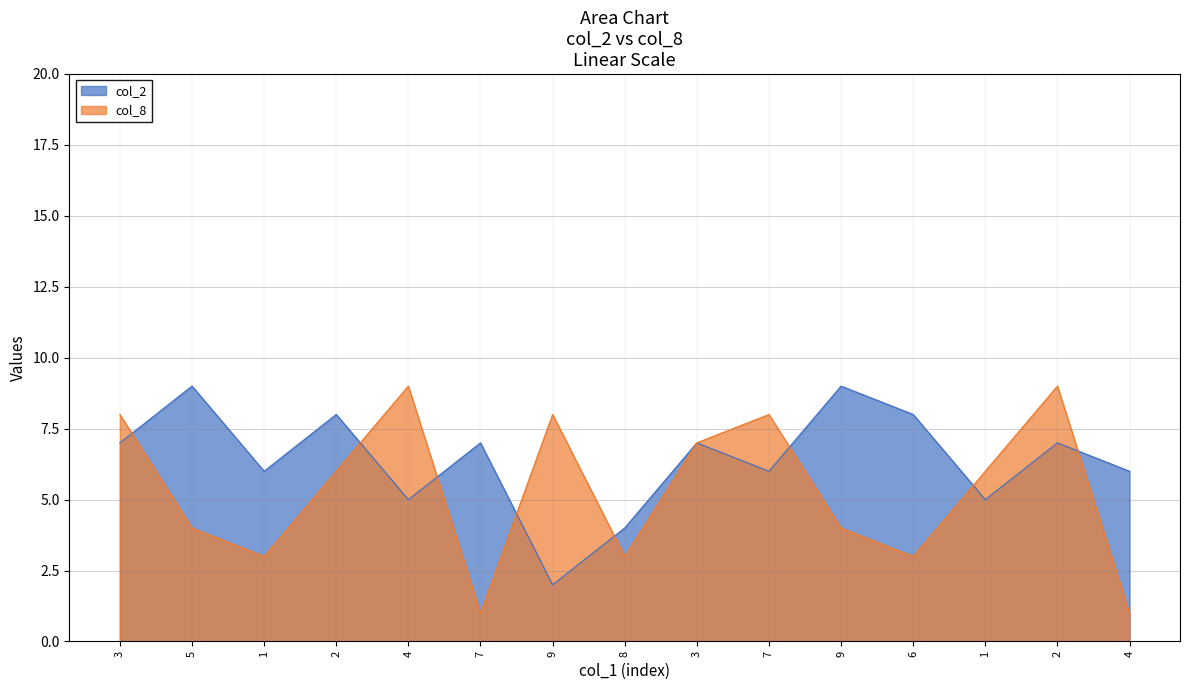

At which label is col_8 closest to 5?

5